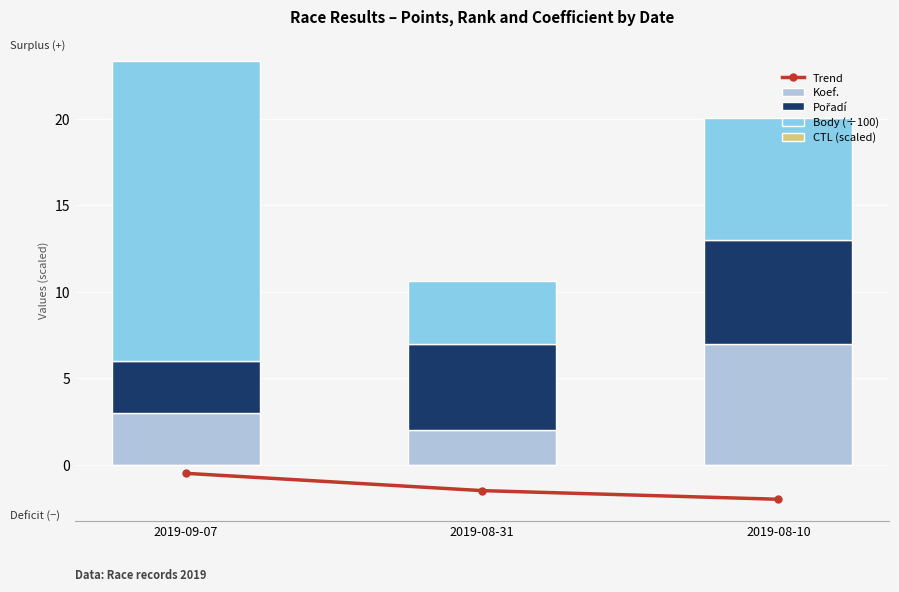

Which series has the largest range (max minus min)?

Body (÷100)